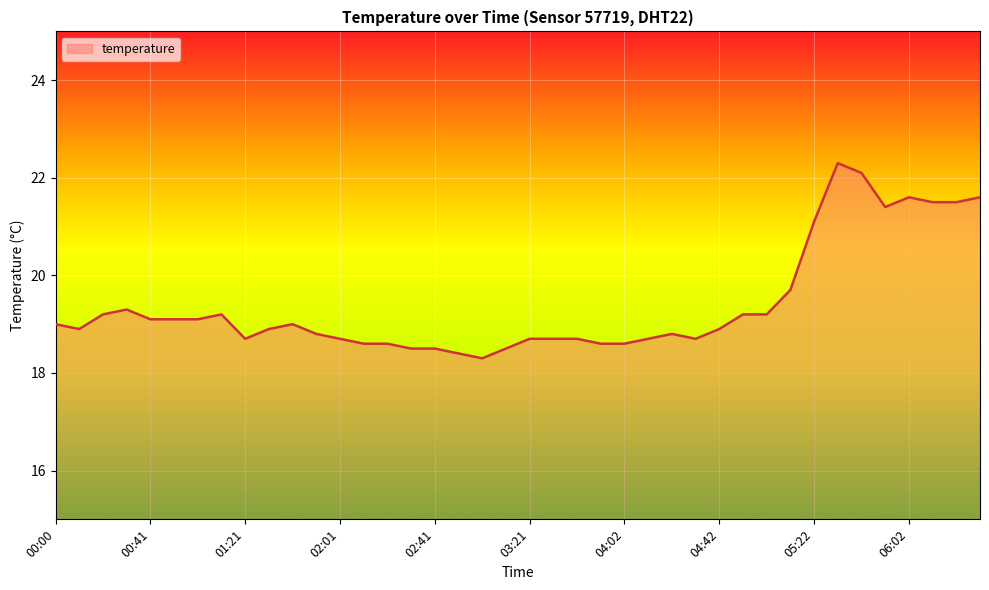

What is the minimum value shown in the chart?

18.3